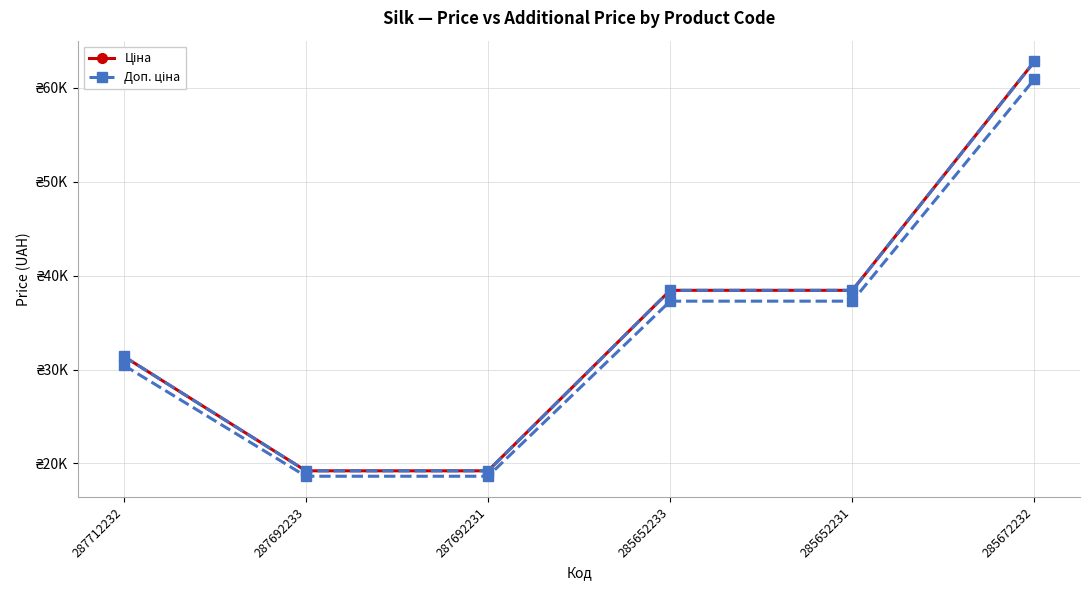

True or false: Доп. ціна and Ціна cross at least once.

False